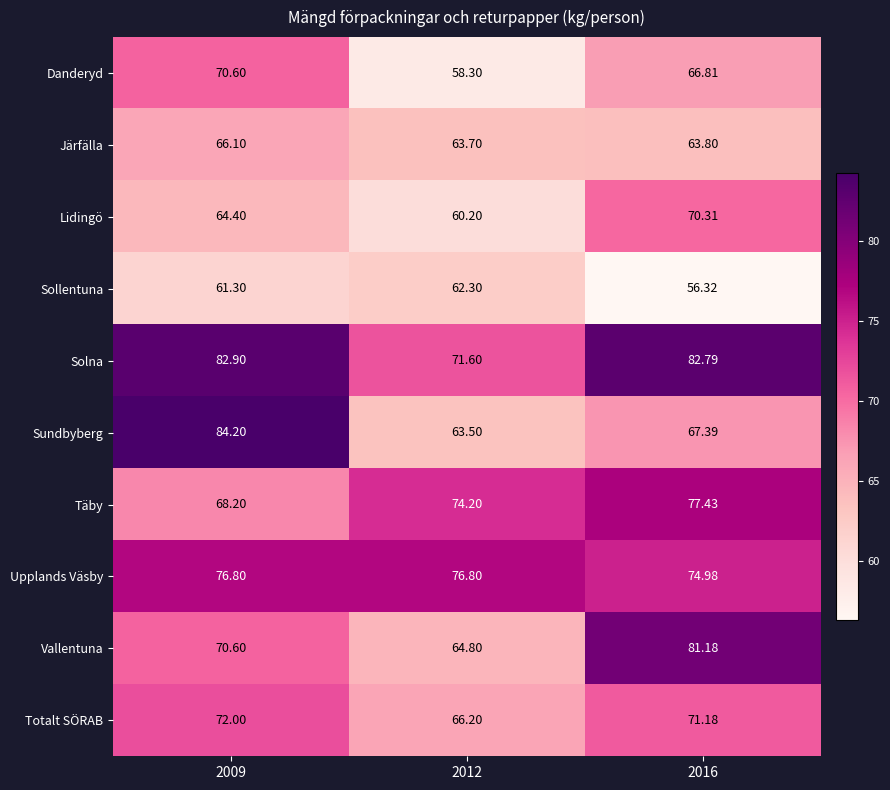

What is the total value across all series at 2012?

661.6